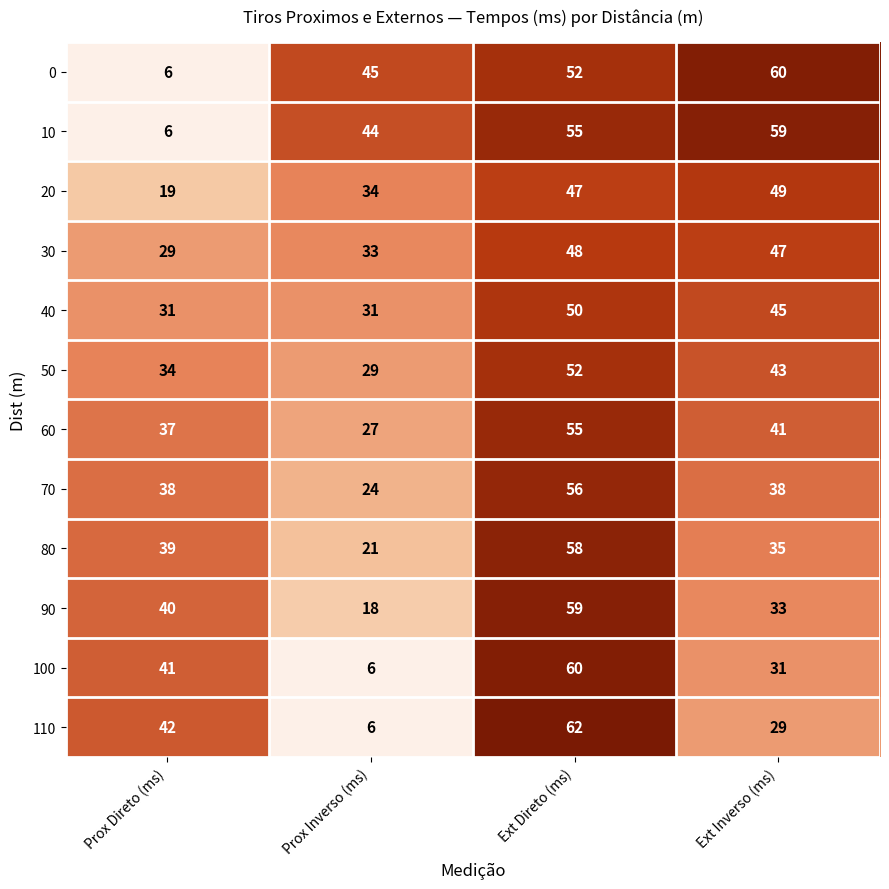

What is the total value across all series at Ext Inverso (ms)?

510